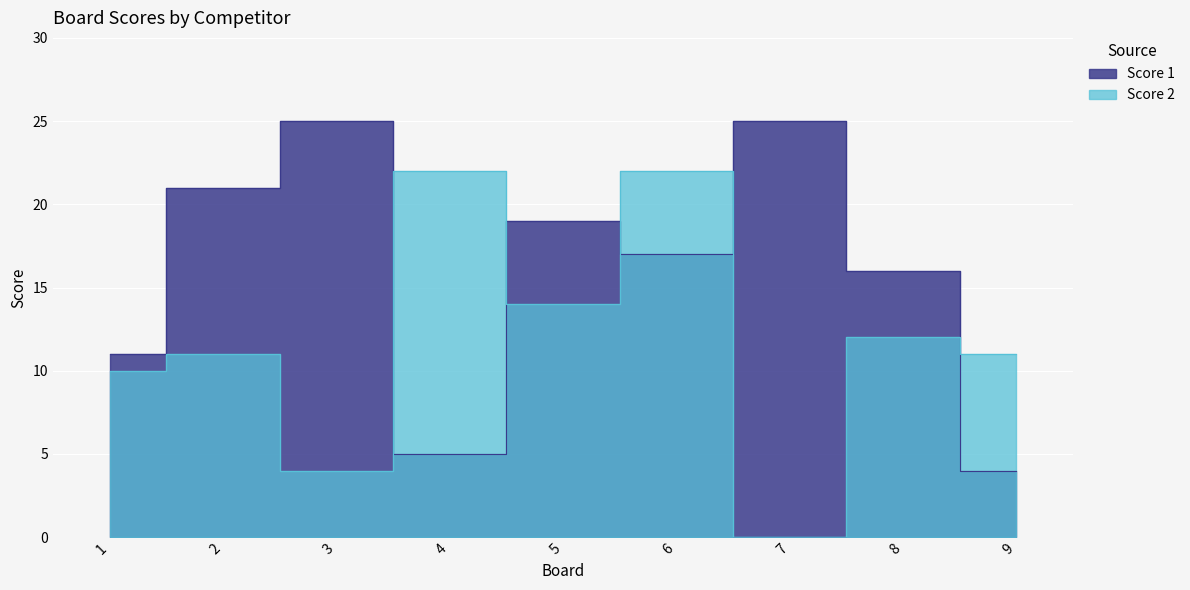

Where is Score 1 nearest to the value 14?

8